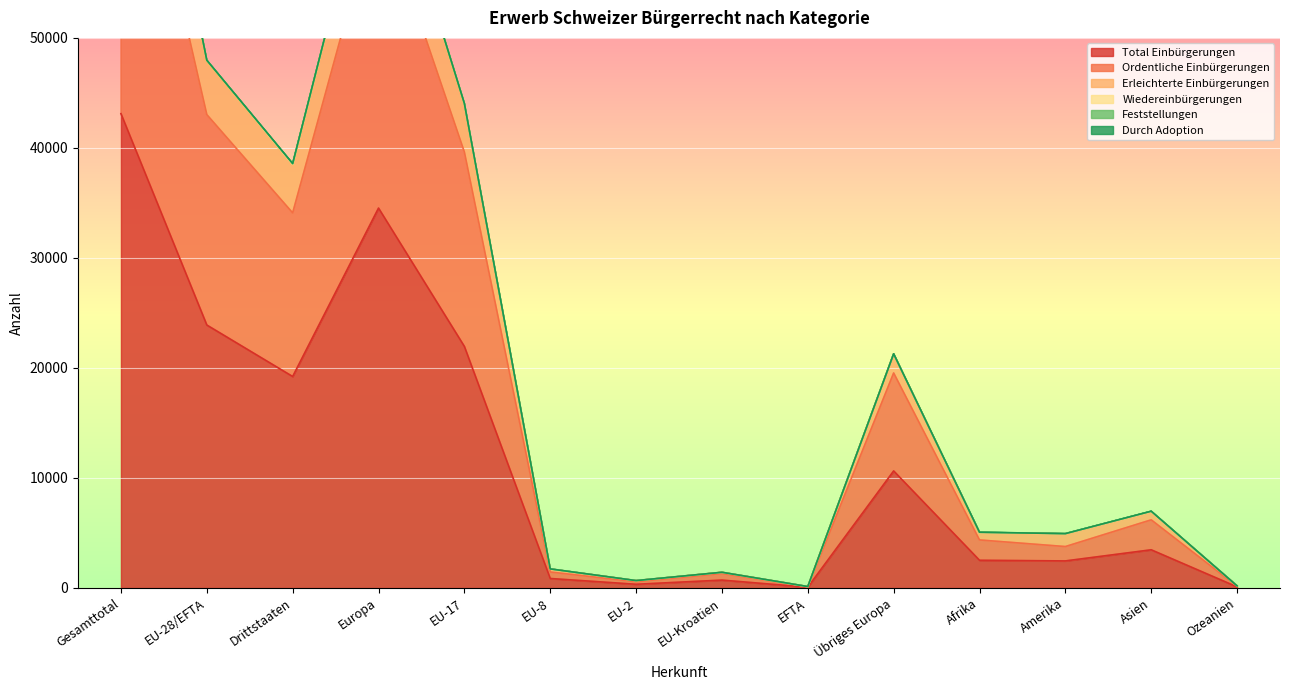

What is the lowest value of the Total Einbürgerungen series?

60